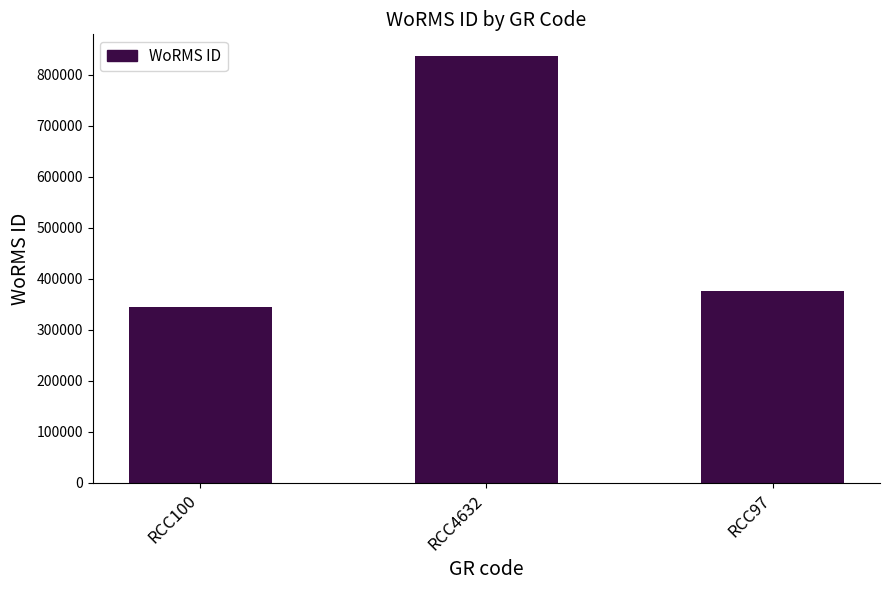

What is the difference between the maximum and minimum values?

491413